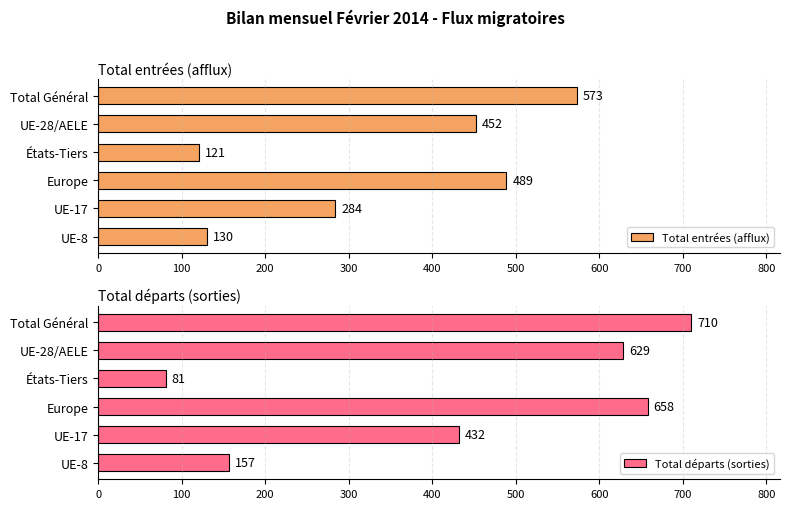

What is the approximate value of Total entrées (afflux) at UE-28/AELE?

452